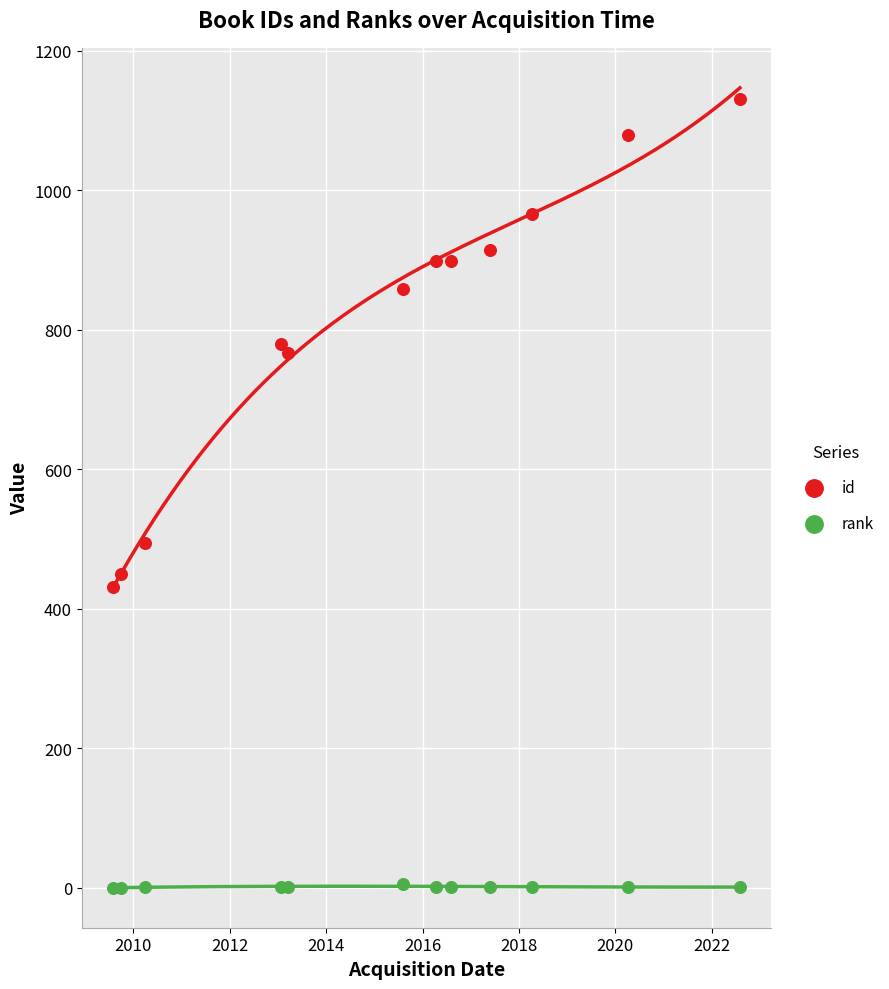

Which series has the widest spread of Y values?

id